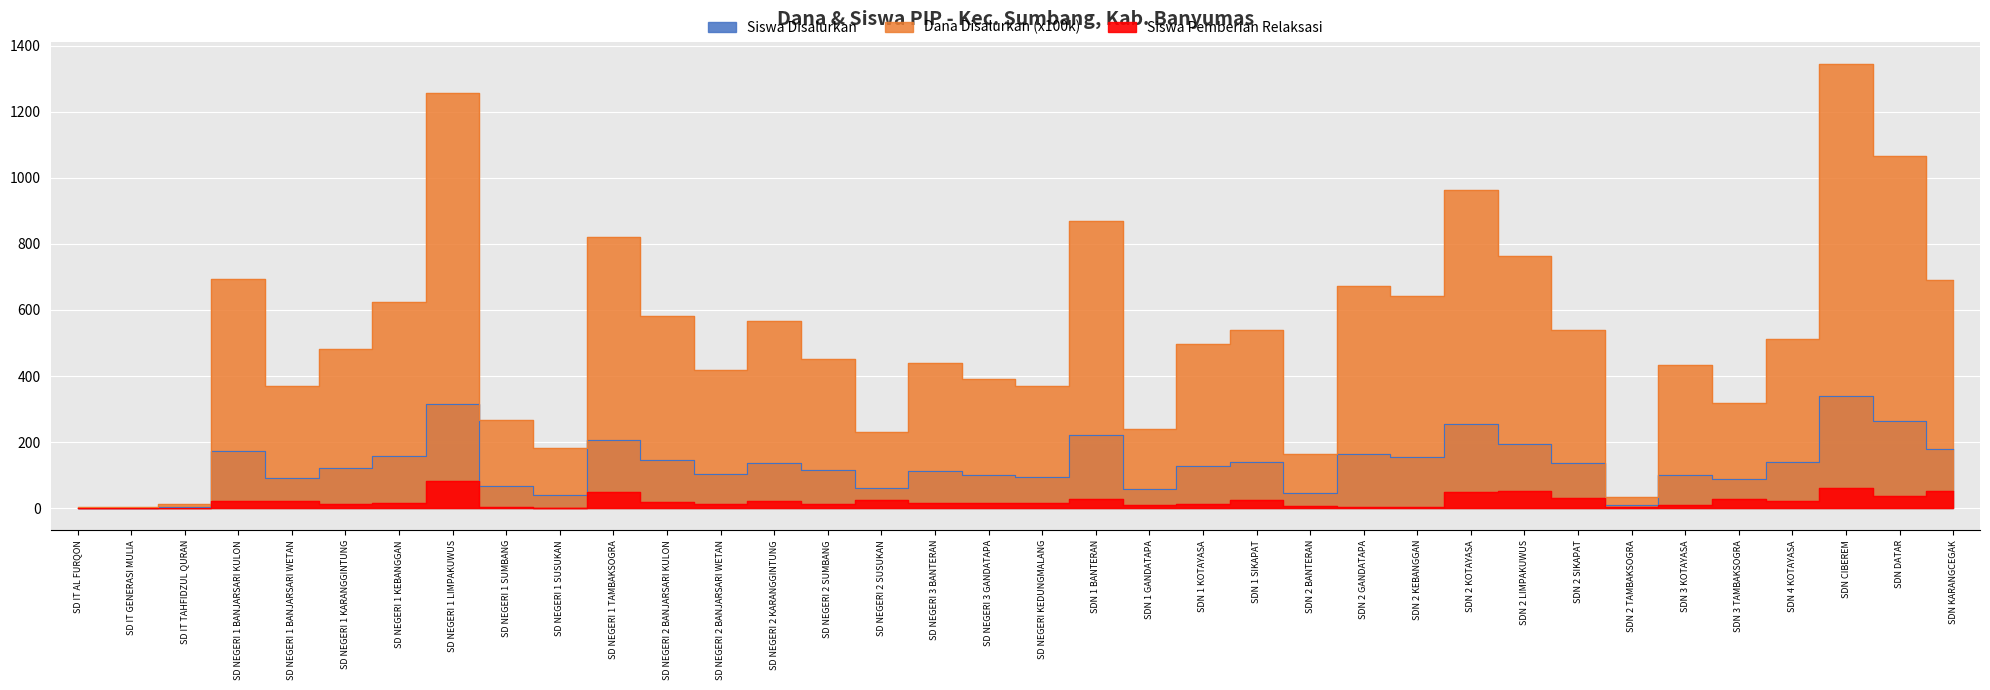

What is the difference between the maximum and minimum values in the Siswa Pemberian Relaksasi series?

83.0